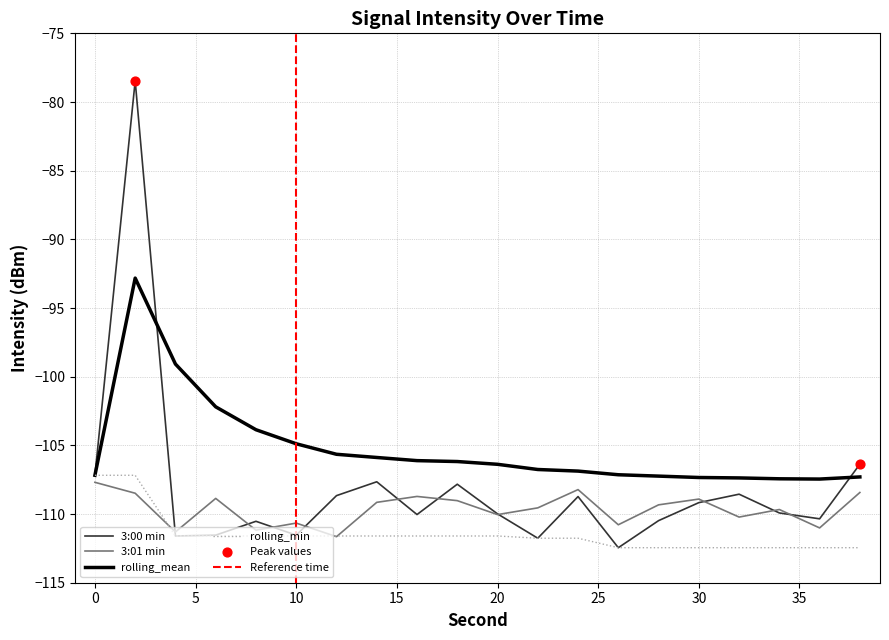

Which series reaches the minimum Y coordinate?

3:00 min